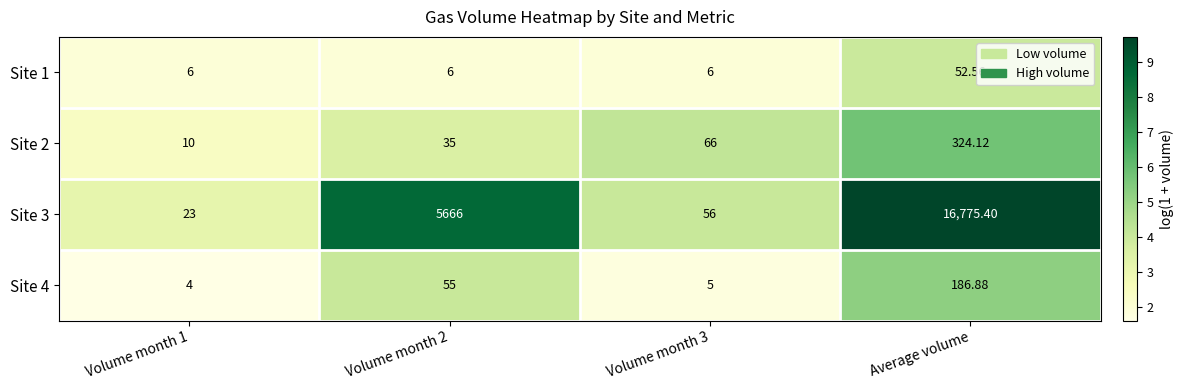

At which category does the chart reach its minimum across all series?

Volume month 1